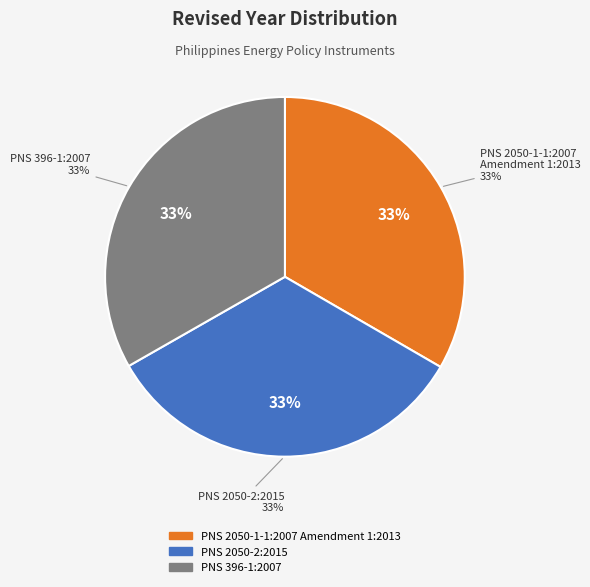

Which slice is the largest?

PNS 2050-2:2015